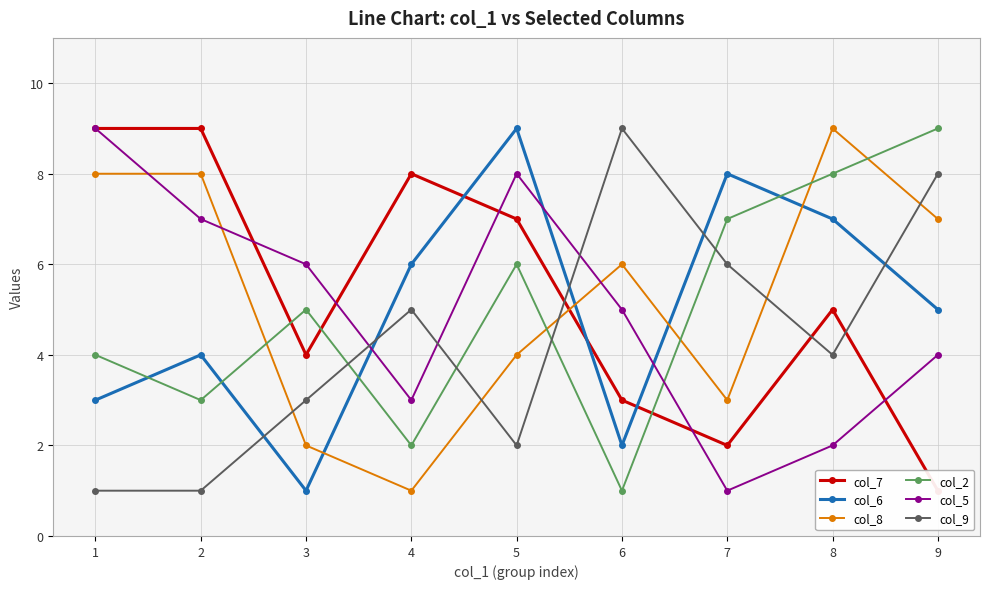

Which series has the widest spread of values?

col_7